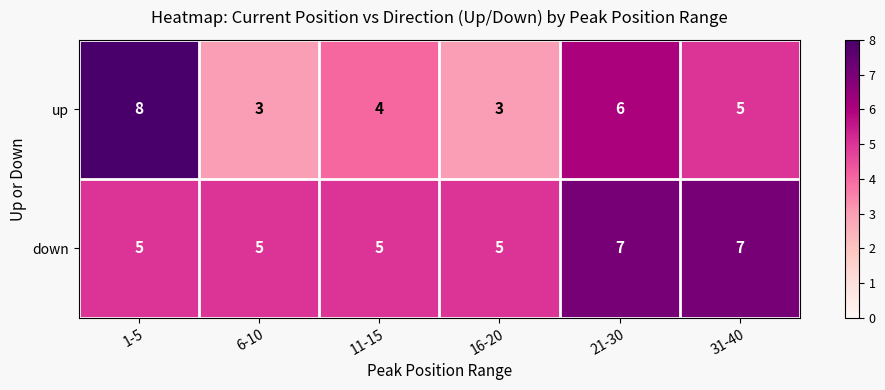

At how many categories does at least one series exceed 3?

6